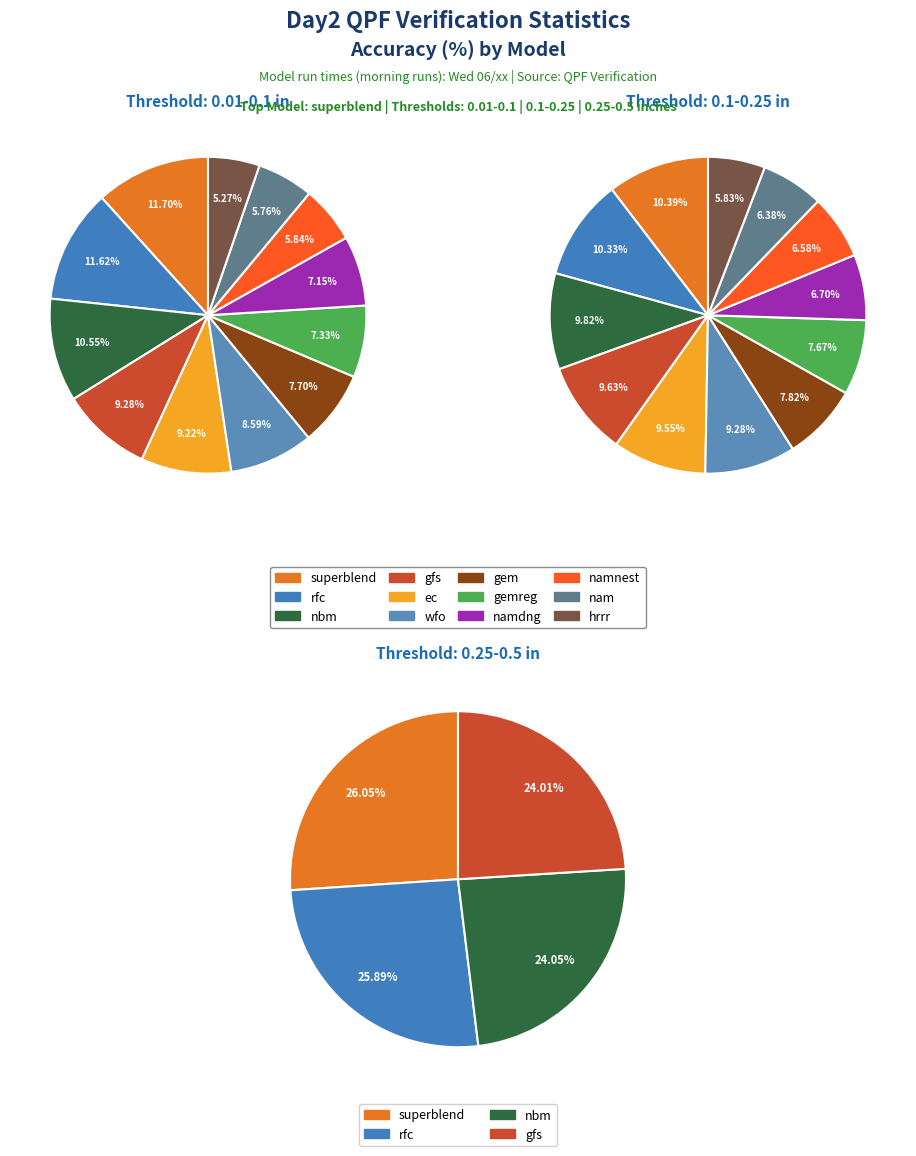

Count the number of slices in the pie.

12